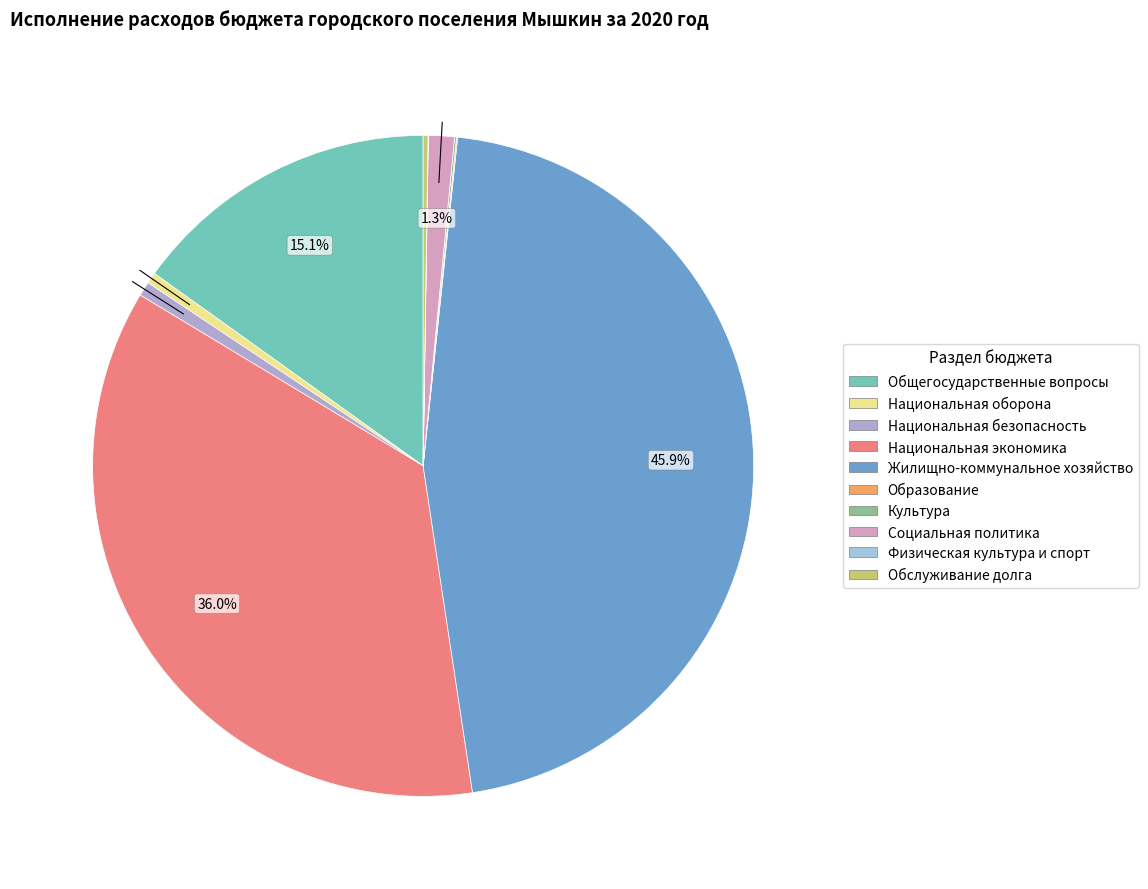

To the nearest percent, what is the difference between the Образование and Национальная безопасность slice percentages?

1%